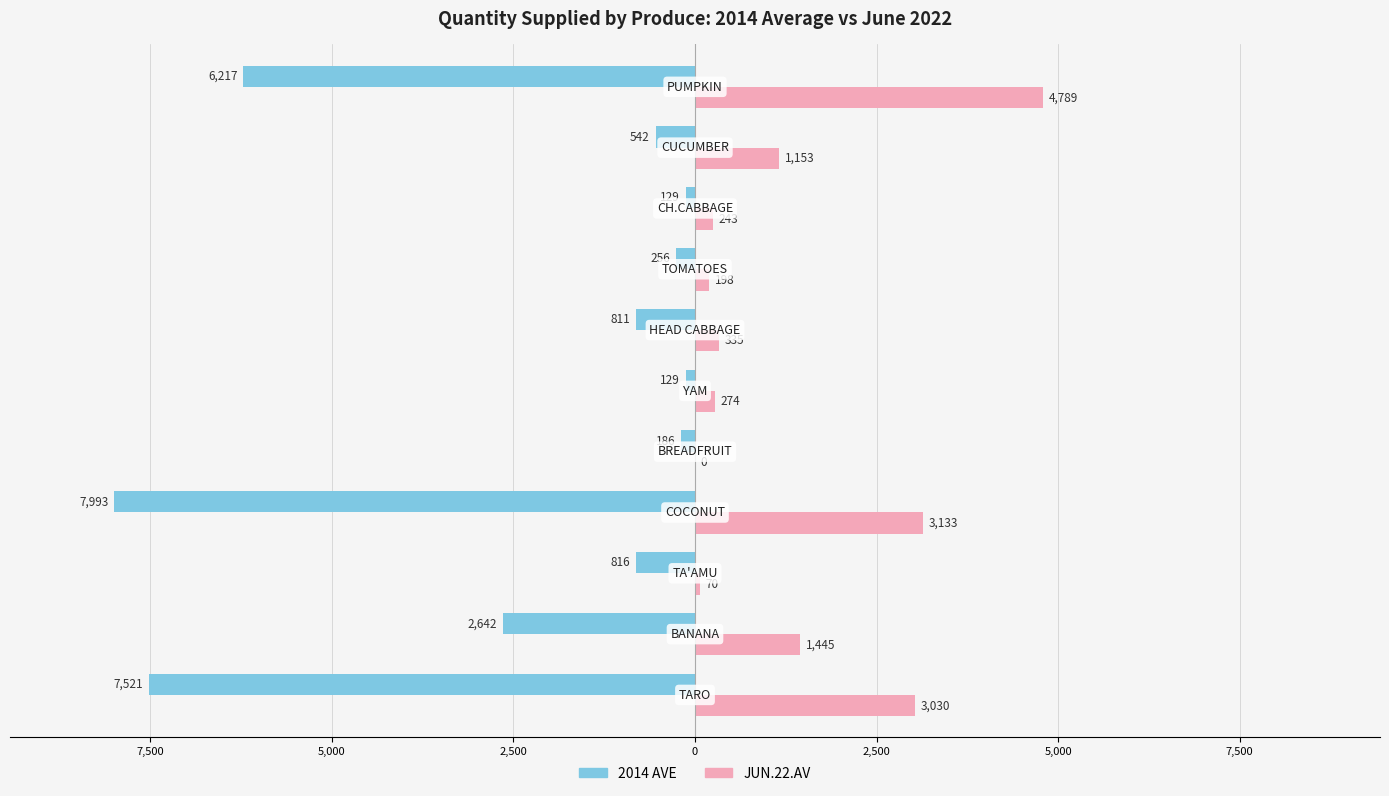

What are all the series names shown in the legend?

2014 AVE, JUN.22.AV